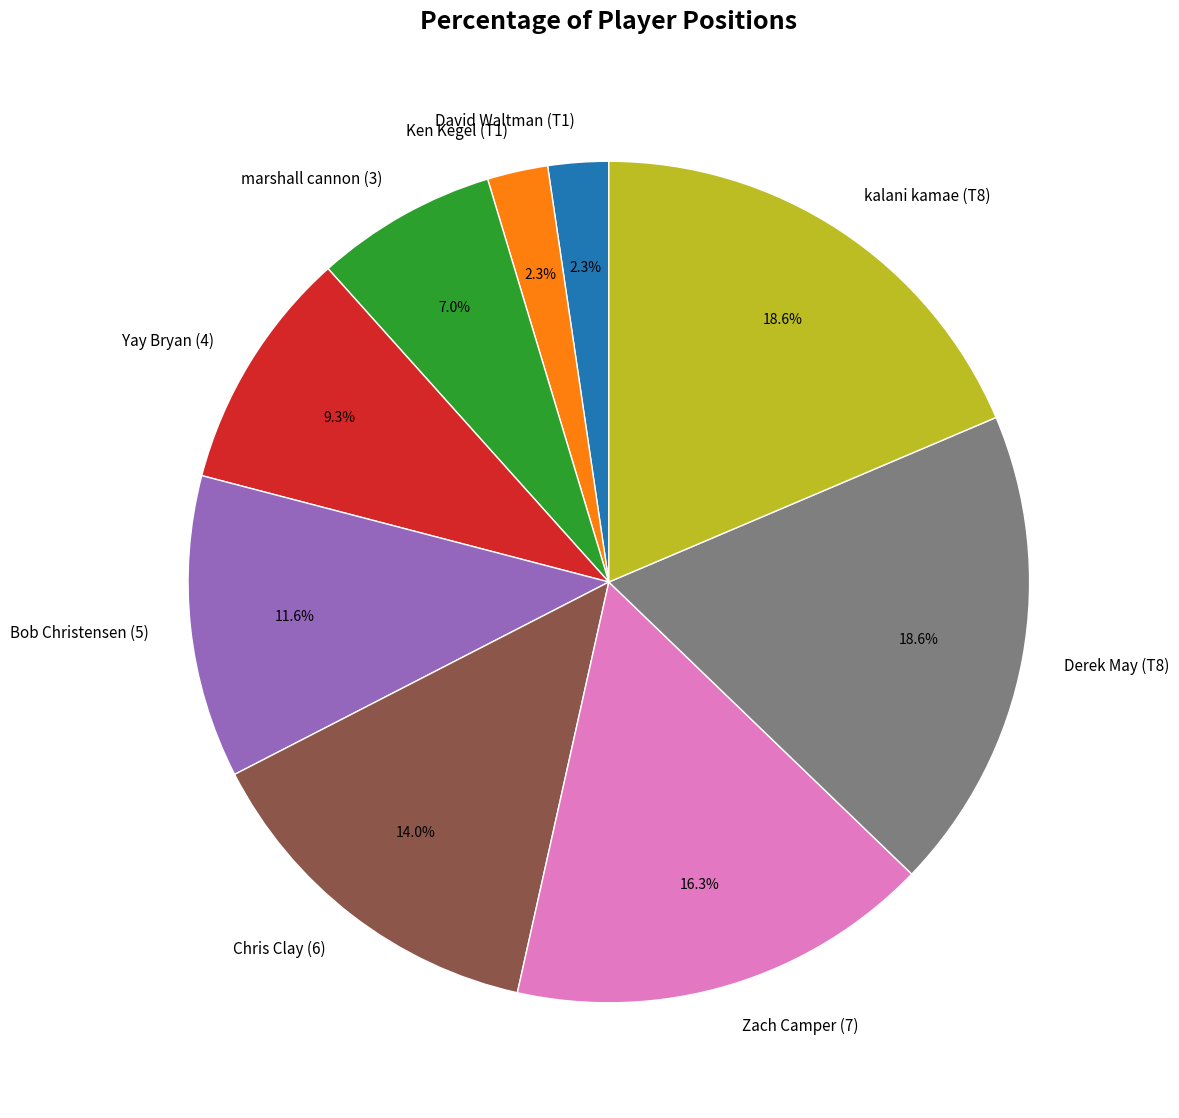

What percentage is the kalani kamae (T8) slice, to the nearest percent?

19%